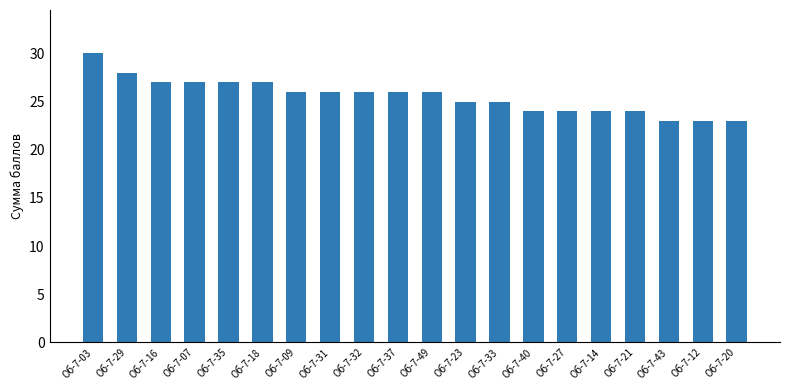

What is the ratio of the value at Об-7-27 to the value at Об-7-33?

1.0